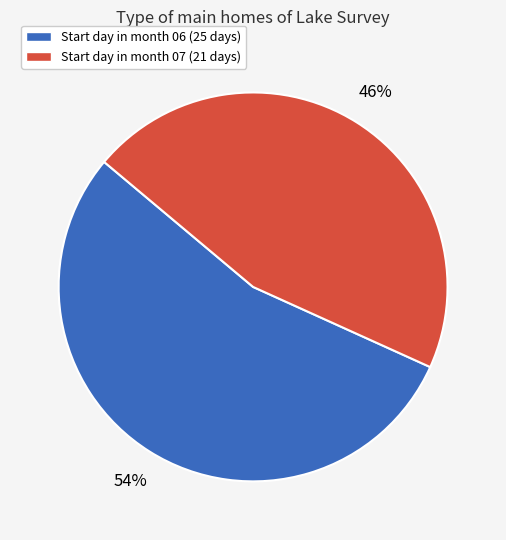

To the nearest percent, what is the average slice percentage?

50%